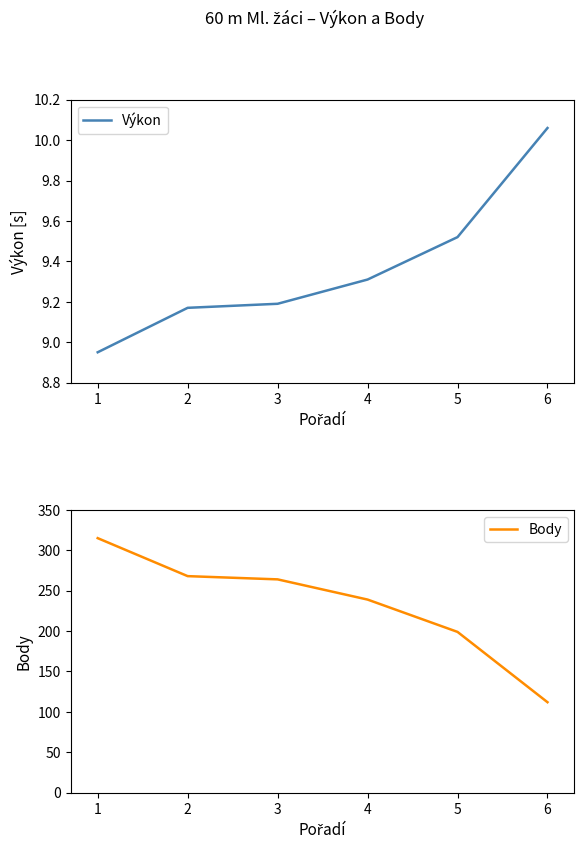

Where does the Výkon series first go above 9?

2